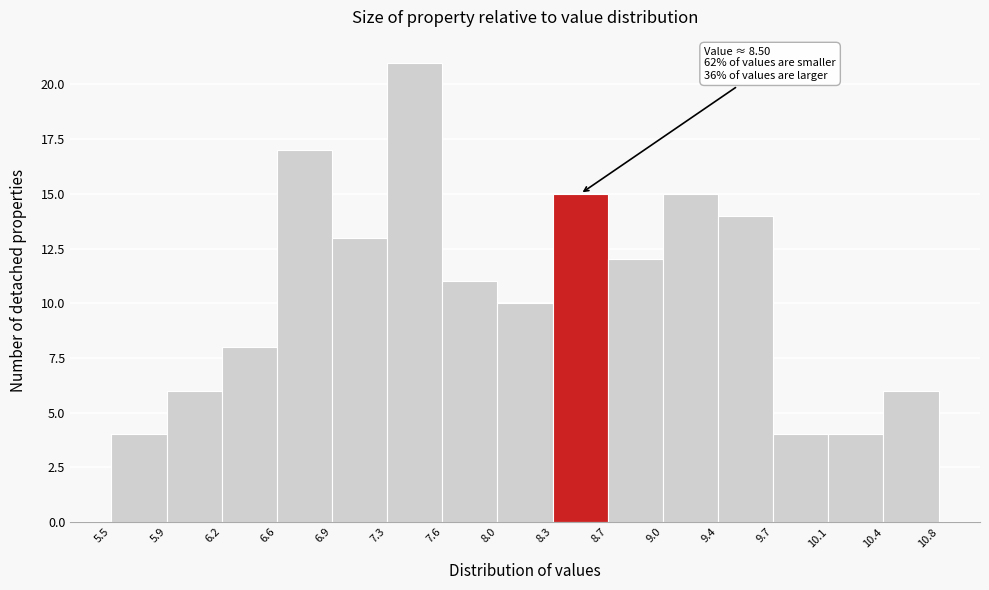

Which range on the x-axis has the tallest bar?

7.3 to 7.6